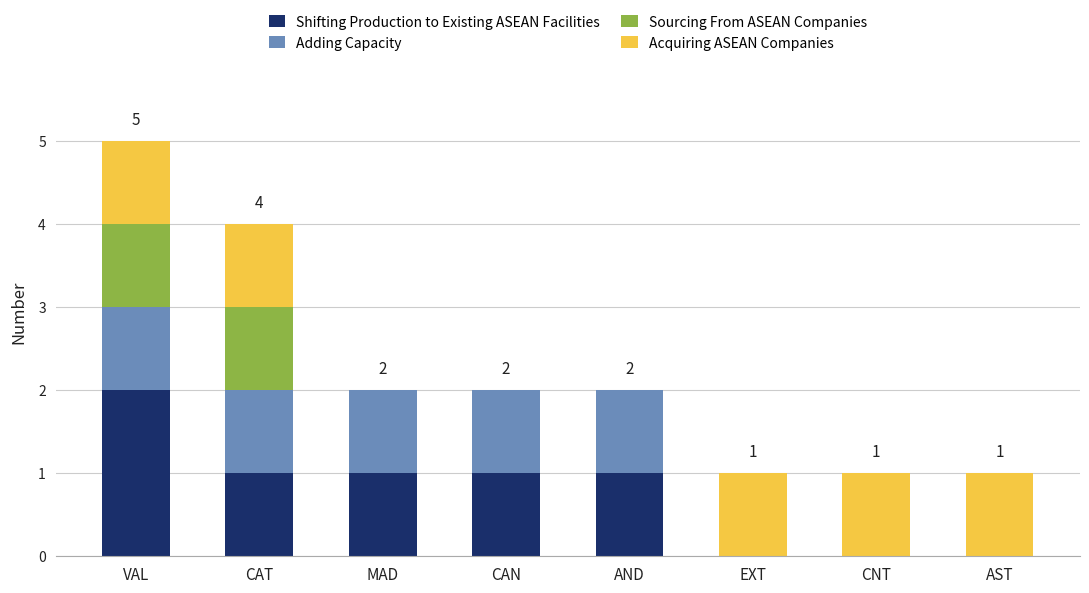

The Shifting Production to Existing ASEAN Facilities series shows 0 at EXT. True or false?

True